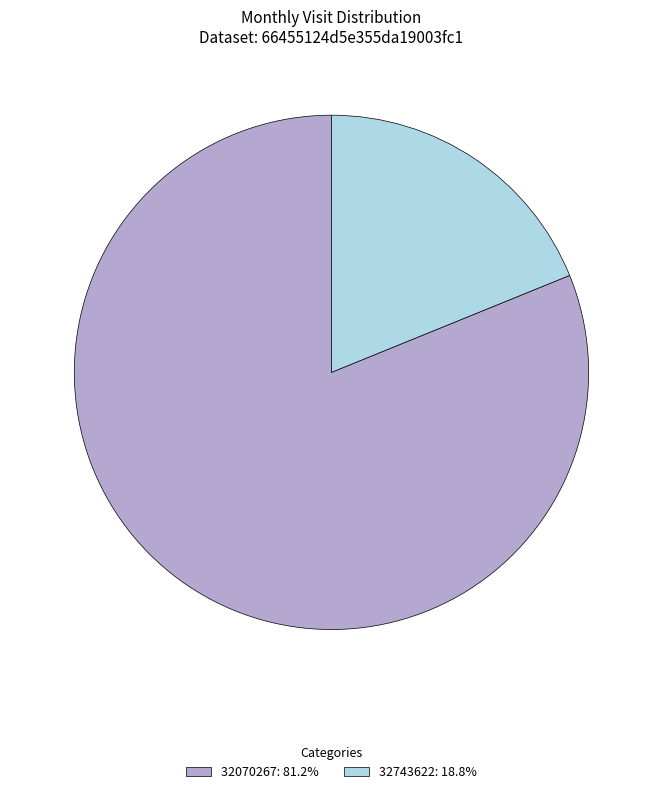

Count the number of slices in the pie.

2